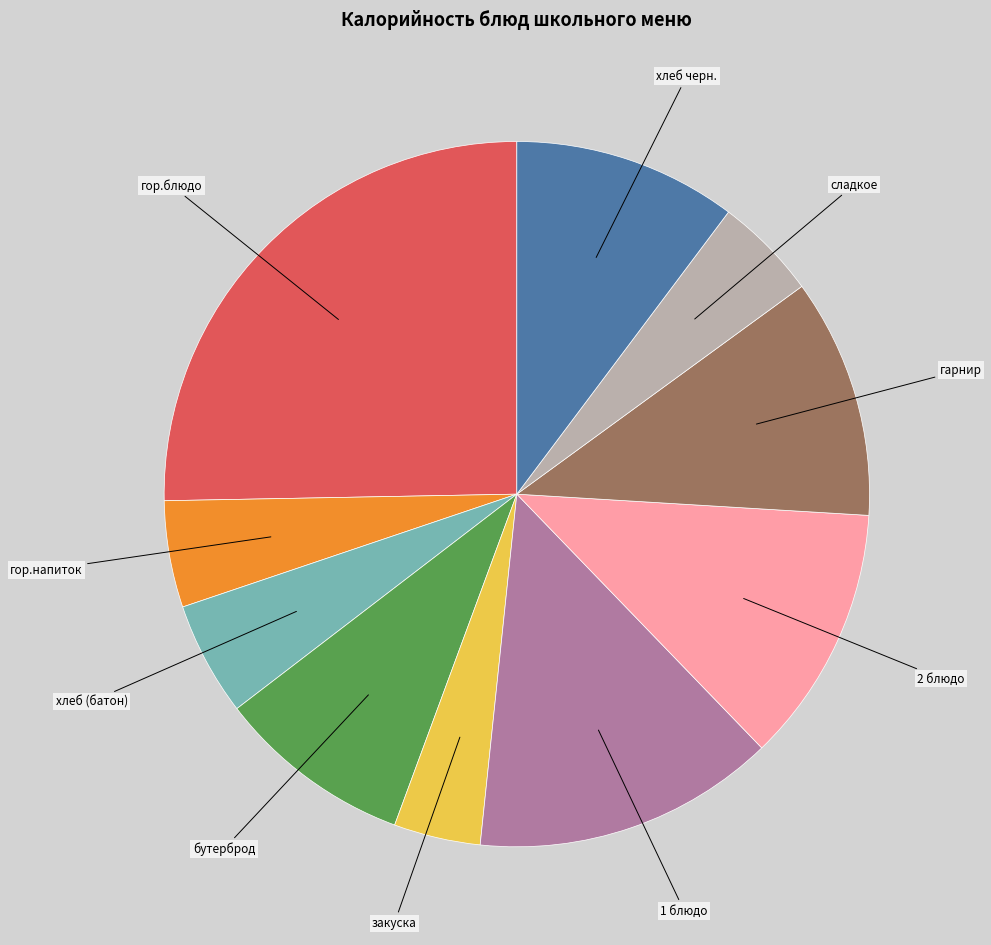

What is the ratio of the value at хлеб черн. to the value at гор.блюдо?

0.4